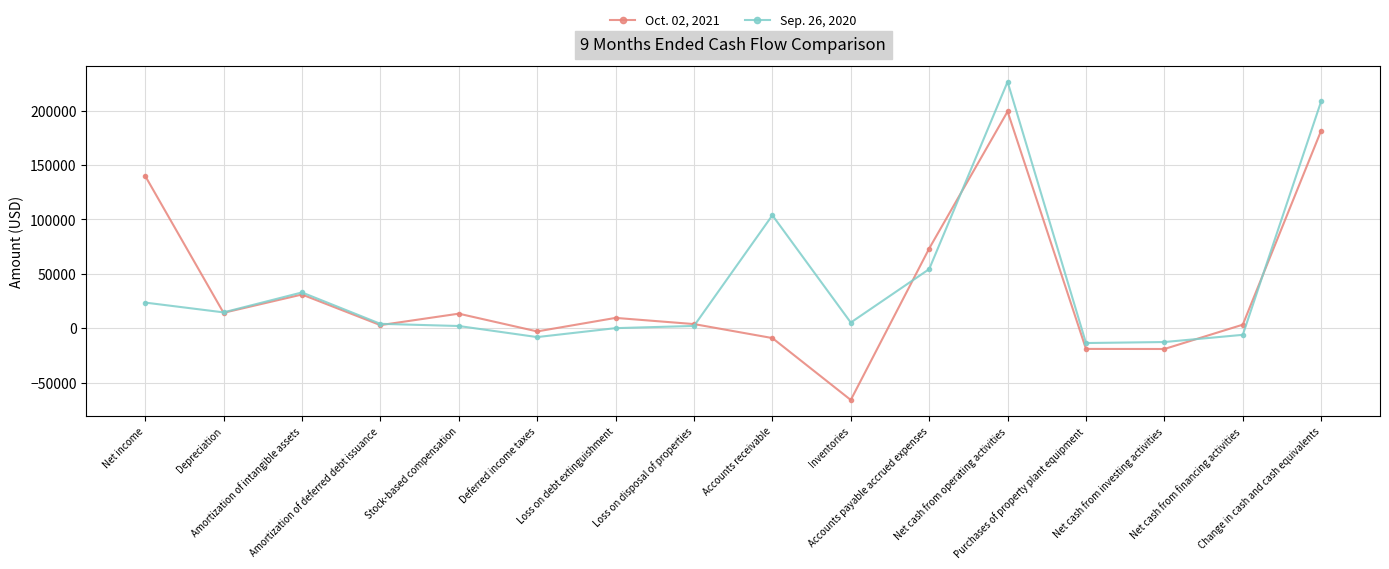

True or false: Sep. 26, 2020 has a value of 8049 at Net income.

False